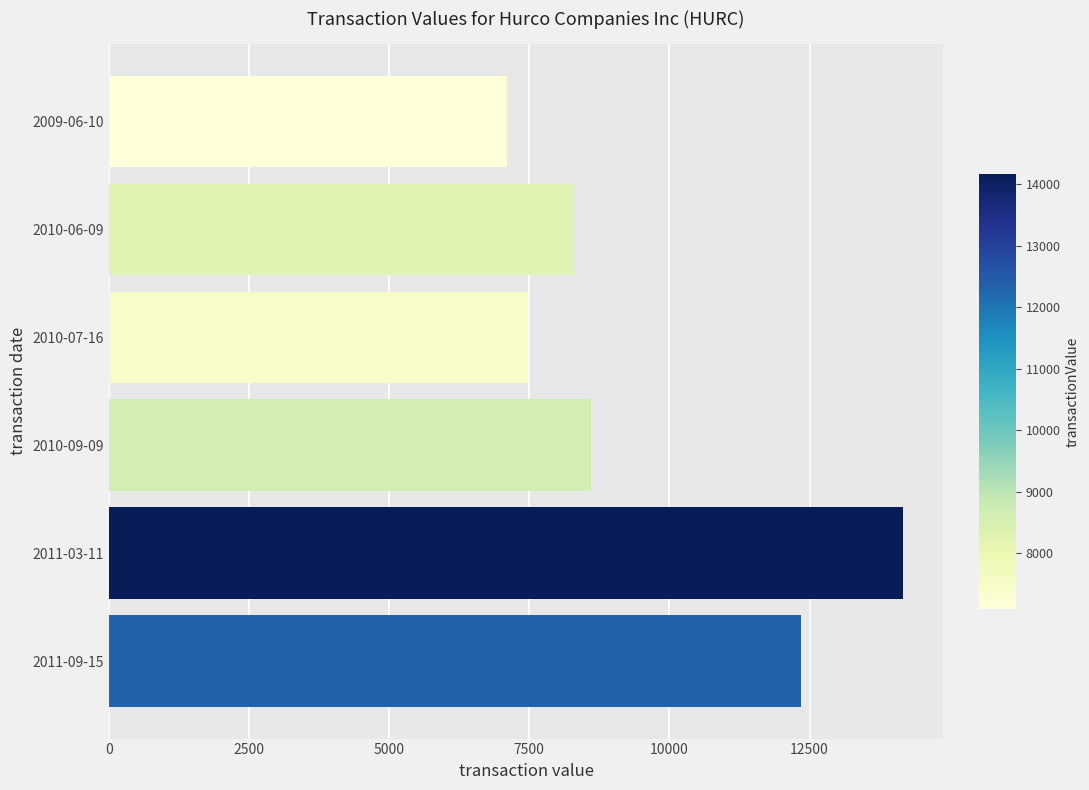

What is the greatest value displayed?

14175